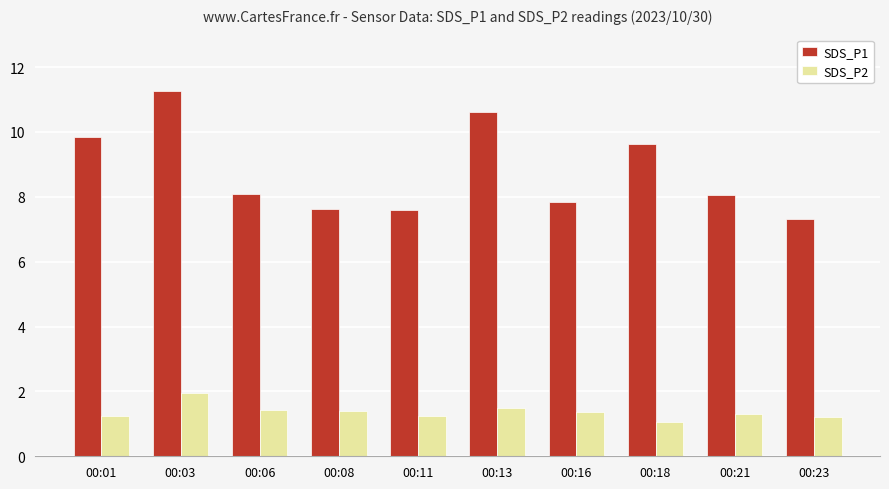

Which series changed the most between 00:01 and 00:06?

SDS_P1